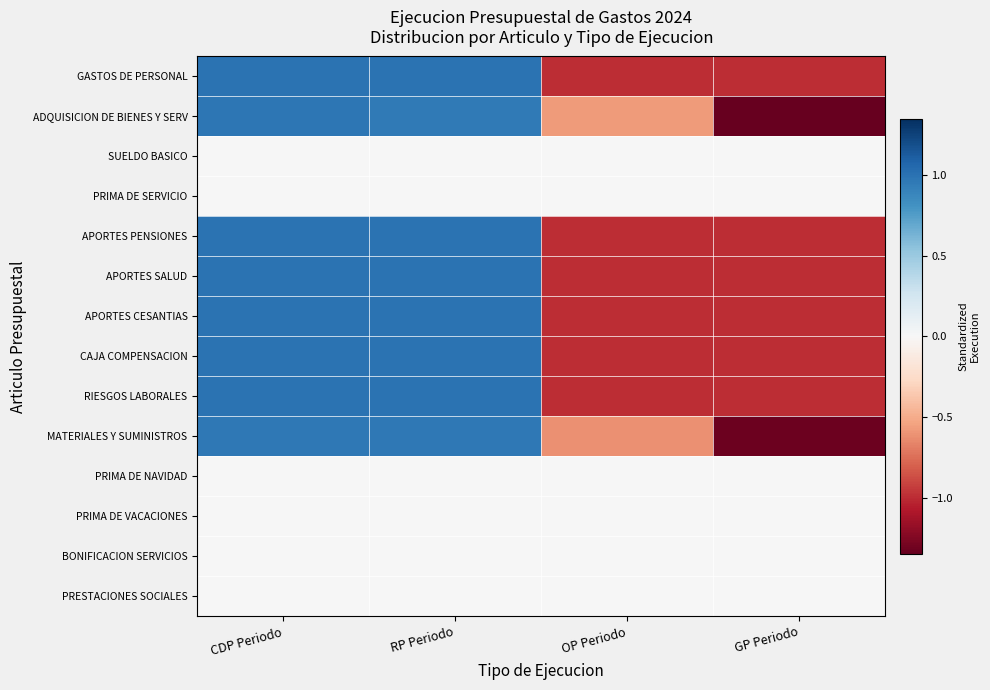

What is the spread (max minus min) of values at GP Periodo?

1.3